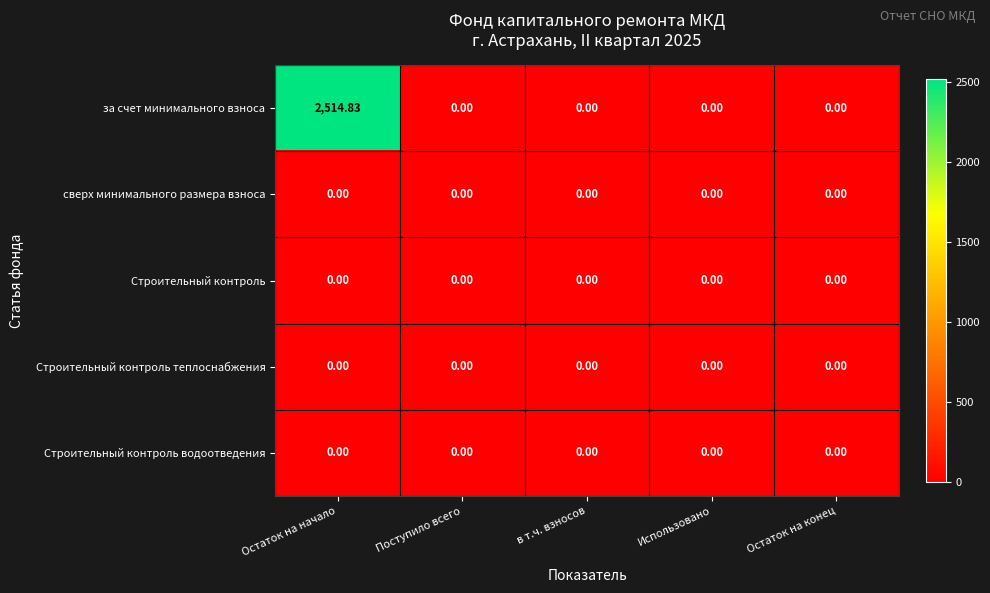

At which category is the sum across all series the highest?

Остаток на начало